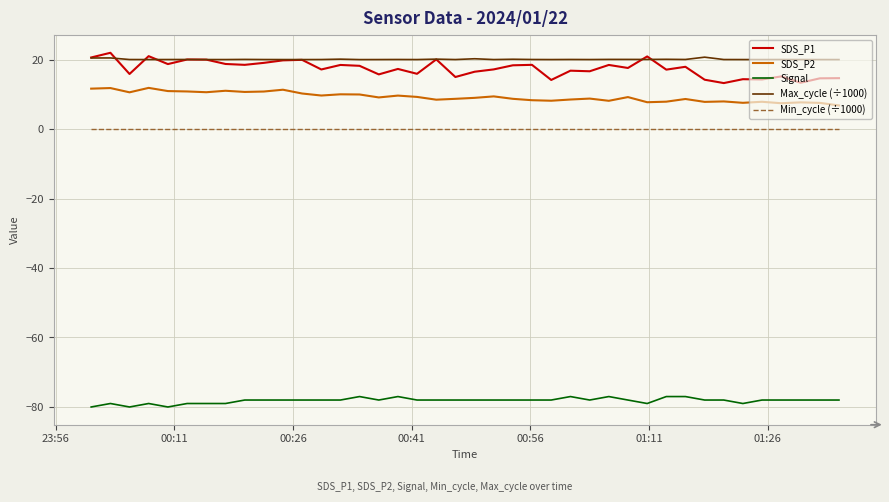

What is the smallest value displayed?

-80.0